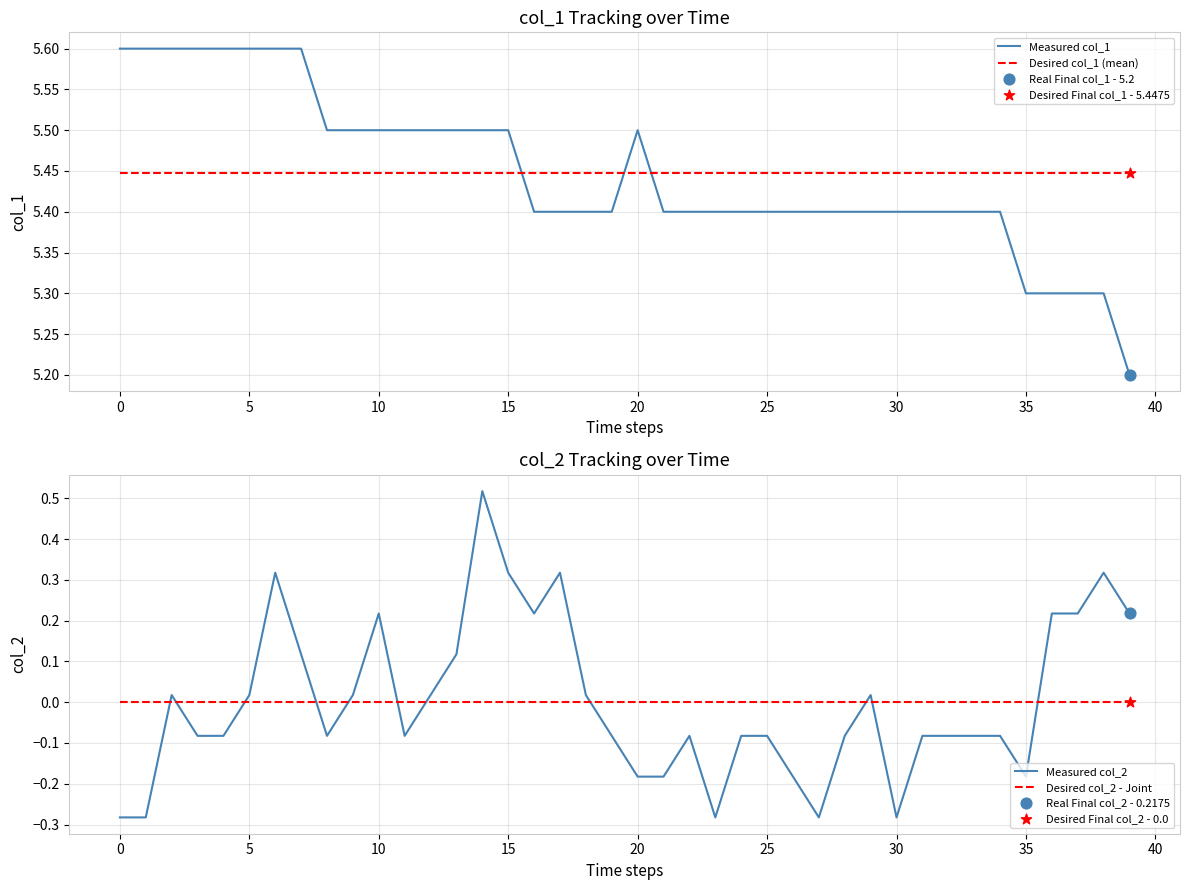

What are all the series names shown in the legend?

Measured col_1, Desired col_1 (mean), Measured col_2, Desired col_2 - Joint